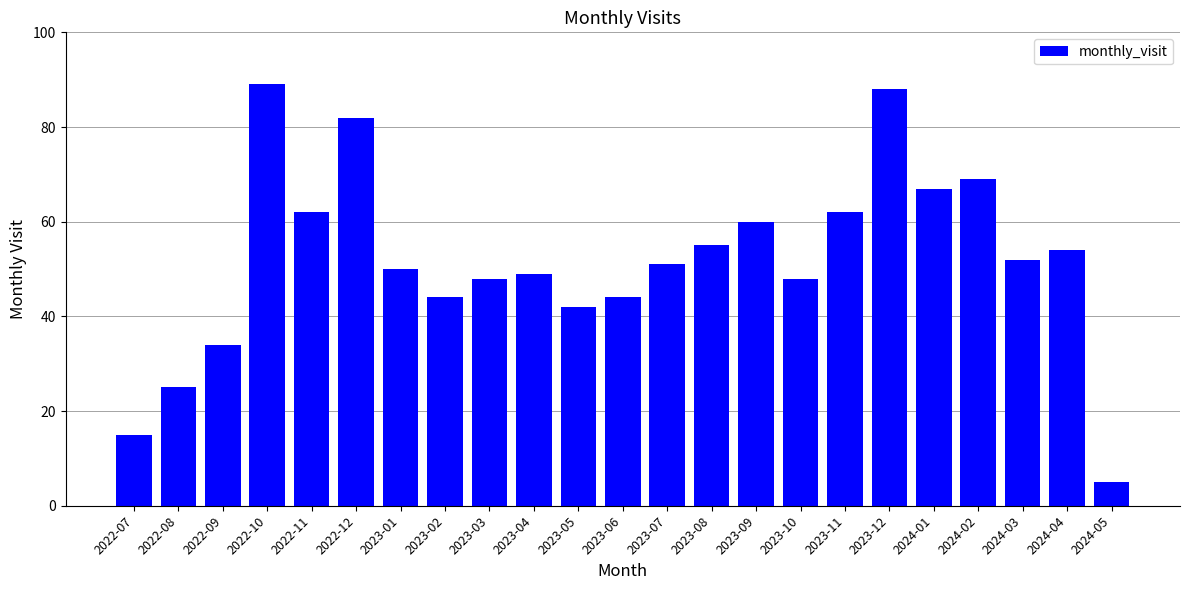

What is the value of the 11th bar from the left?

42